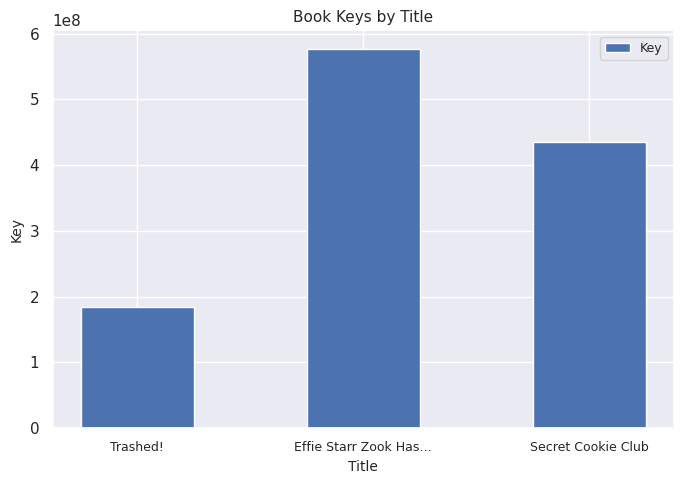

Reading left to right, list all the values displayed in this chart.

184956211	576084832	434454698